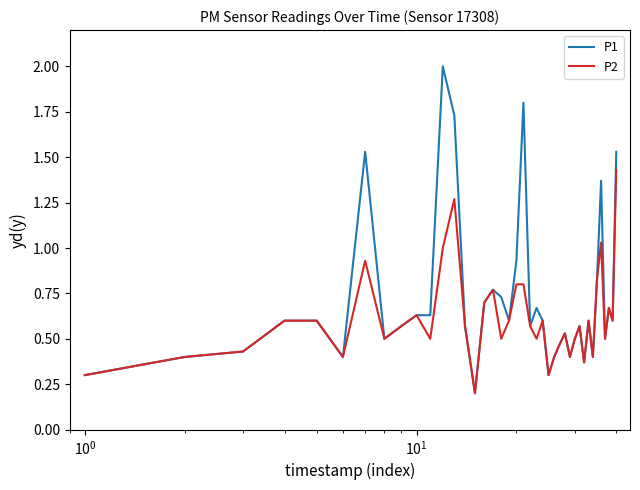

Which series has the widest spread of values?

P1